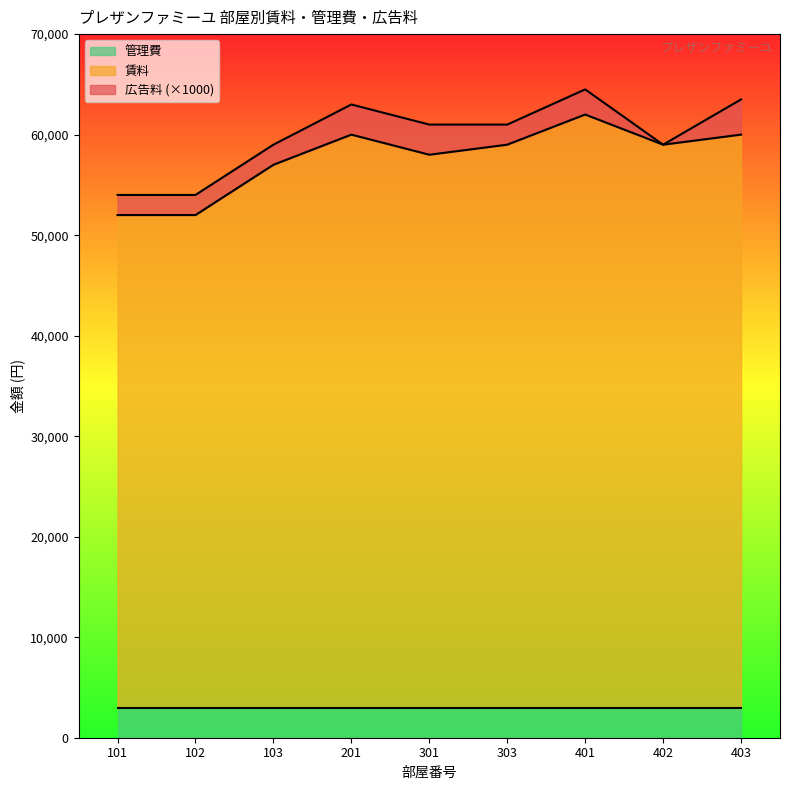

What is the maximum value for 管理費?

3000